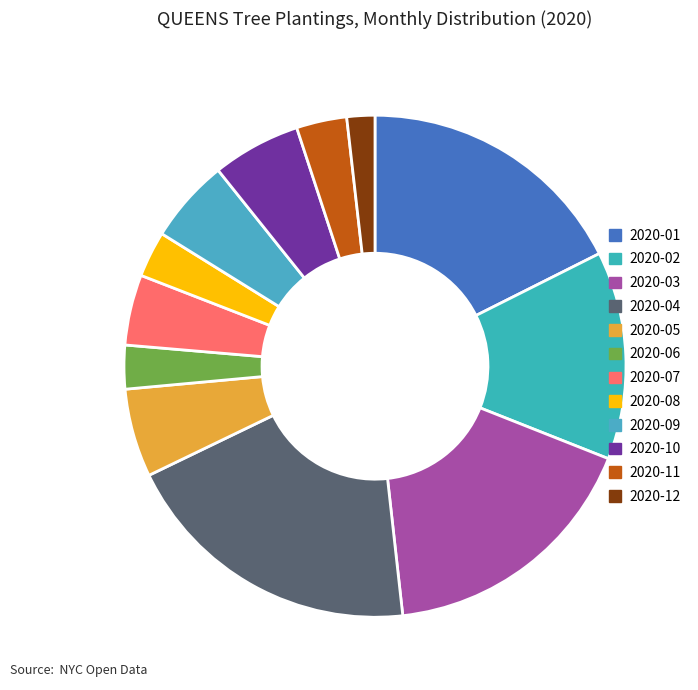

Do 2020-08 and 2020-06 together represent more than half of the pie?

No